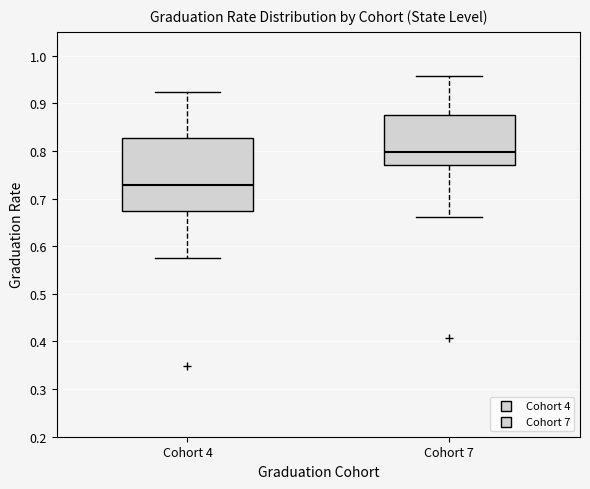

Reading left to right, read every box against the y-axis: the position of its median line, the range the box covers, and the ends of its whiskers. The values are not printed on the chart, so give them approximately, as read against the axis.

Cohort 4: median 0.73, box 0.67 to 0.83, whiskers 0.58 to 0.92
Cohort 7: median 0.80, box 0.77 to 0.88, whiskers 0.66 to 0.96